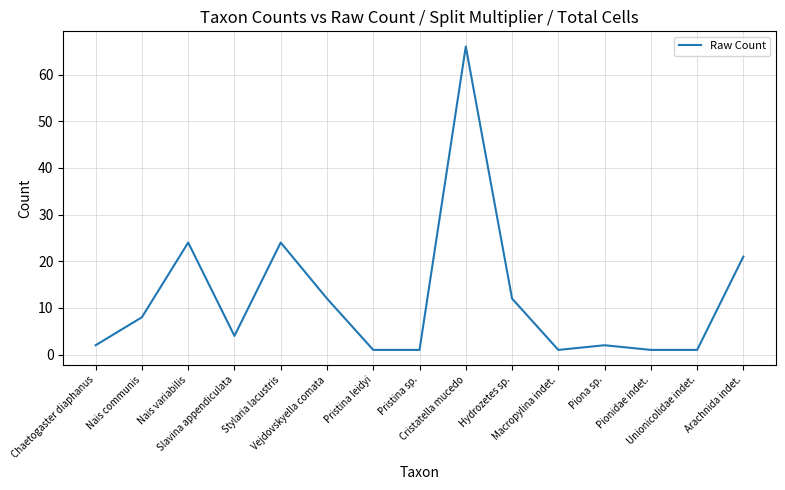

Is it true that the value at Vejdovskyella comata is 12?

True